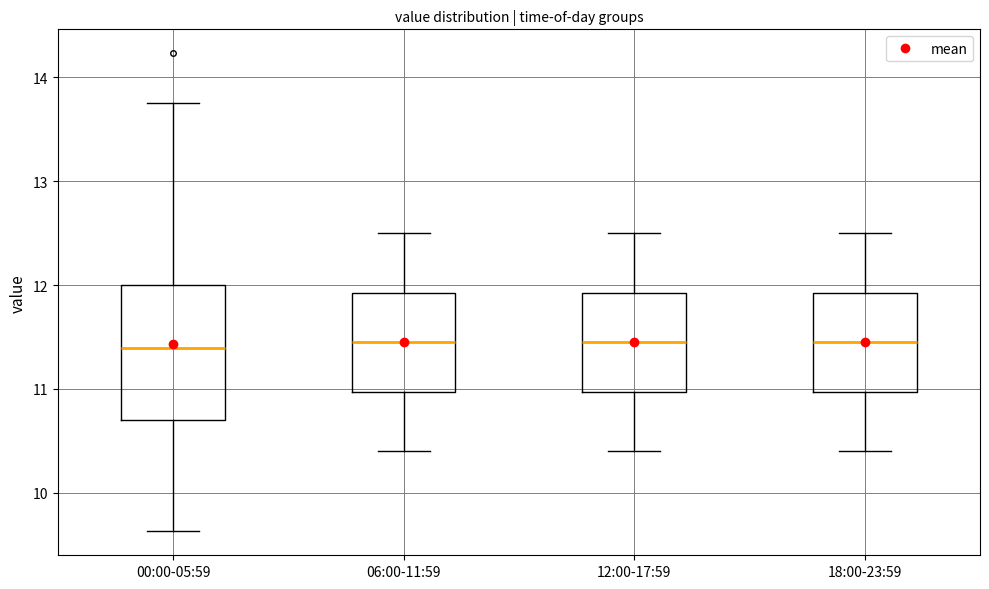

Where does the lower whisker of the box for 06:00-11:59 end on the y-axis? The values are not printed on the chart, so give them approximately, as read against the axis.

10.4